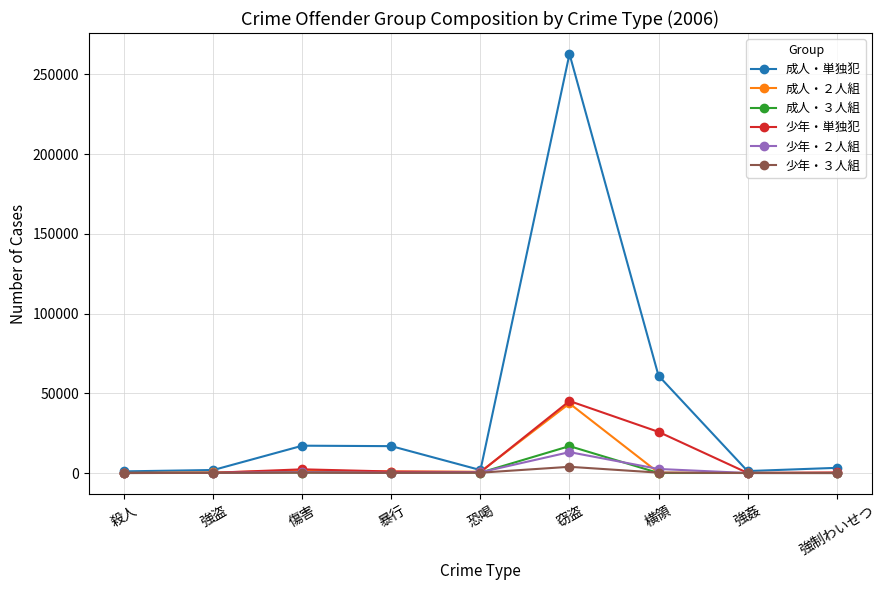

Where does the 少年・２人組 series first go above 141?

傷害